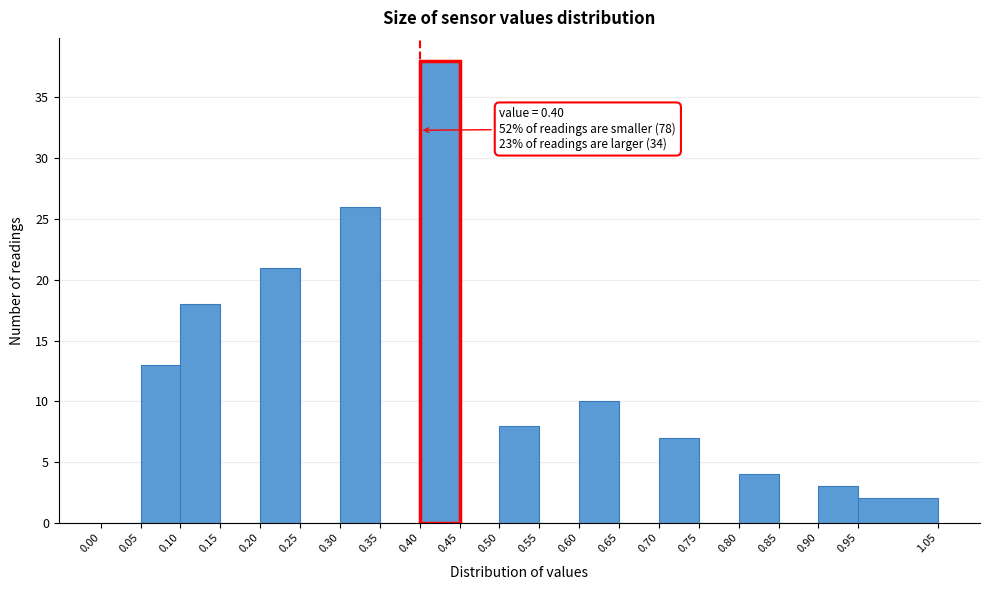

Over which range of the x-axis is the bar tallest?

0.40 to 0.45